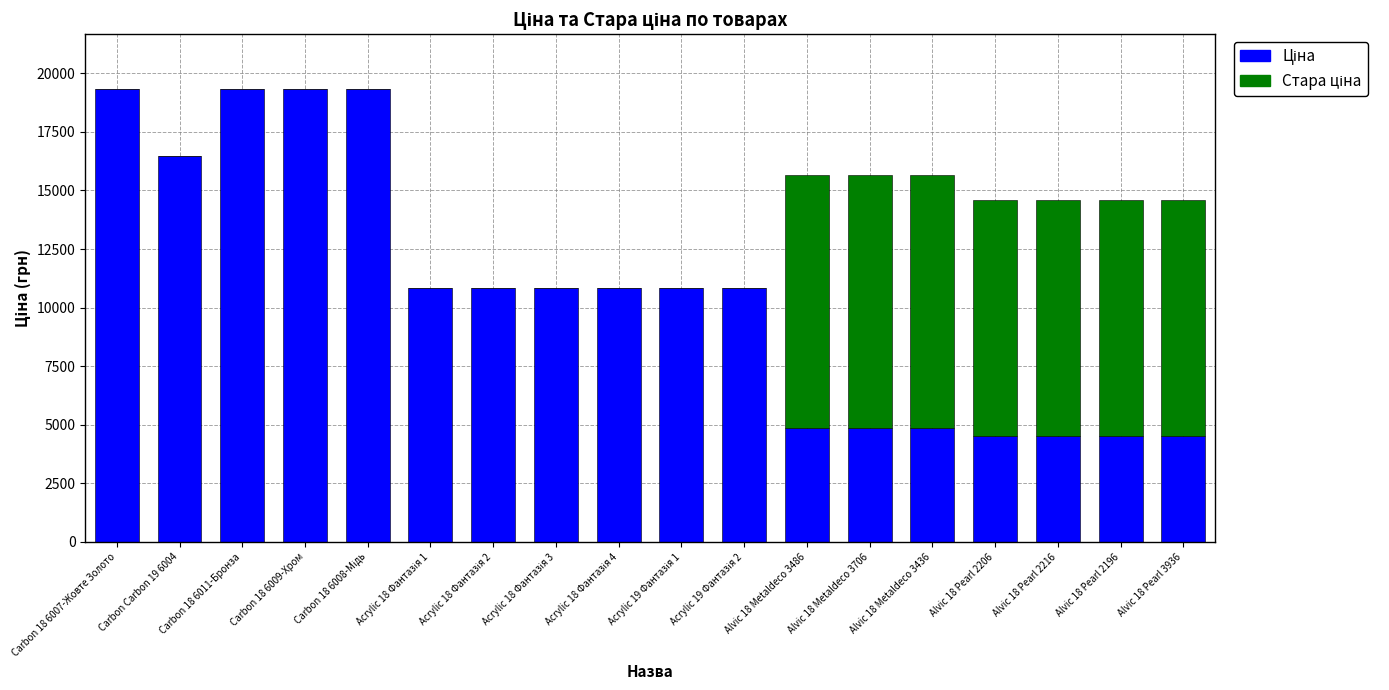

What is the difference between the Стара ціна values at Alvic 18 Pearl 2196 and Acrylic 19 Фантазія 1?

10054.8